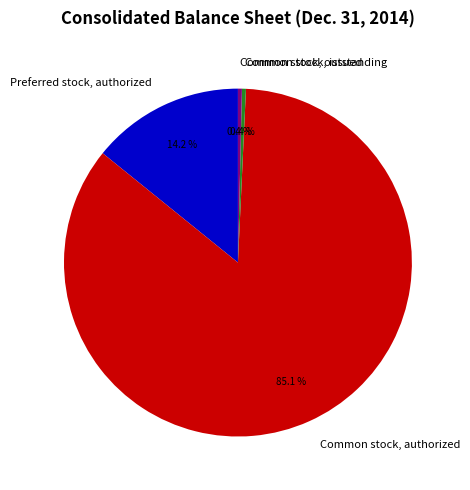

Is it true that Preferred stock, authorized is 14% of the pie?

True